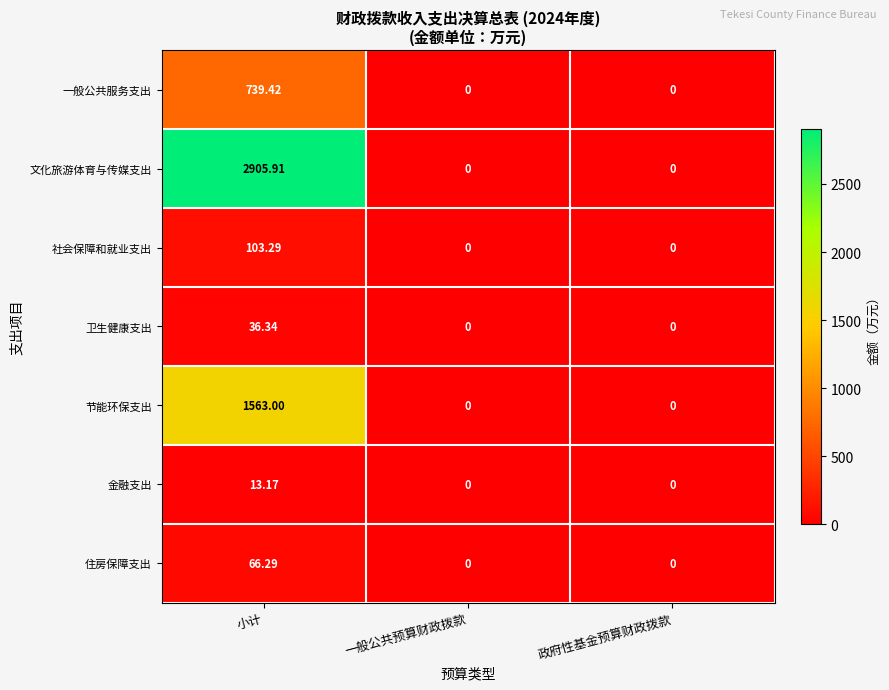

Count the number of data series in this chart.

7